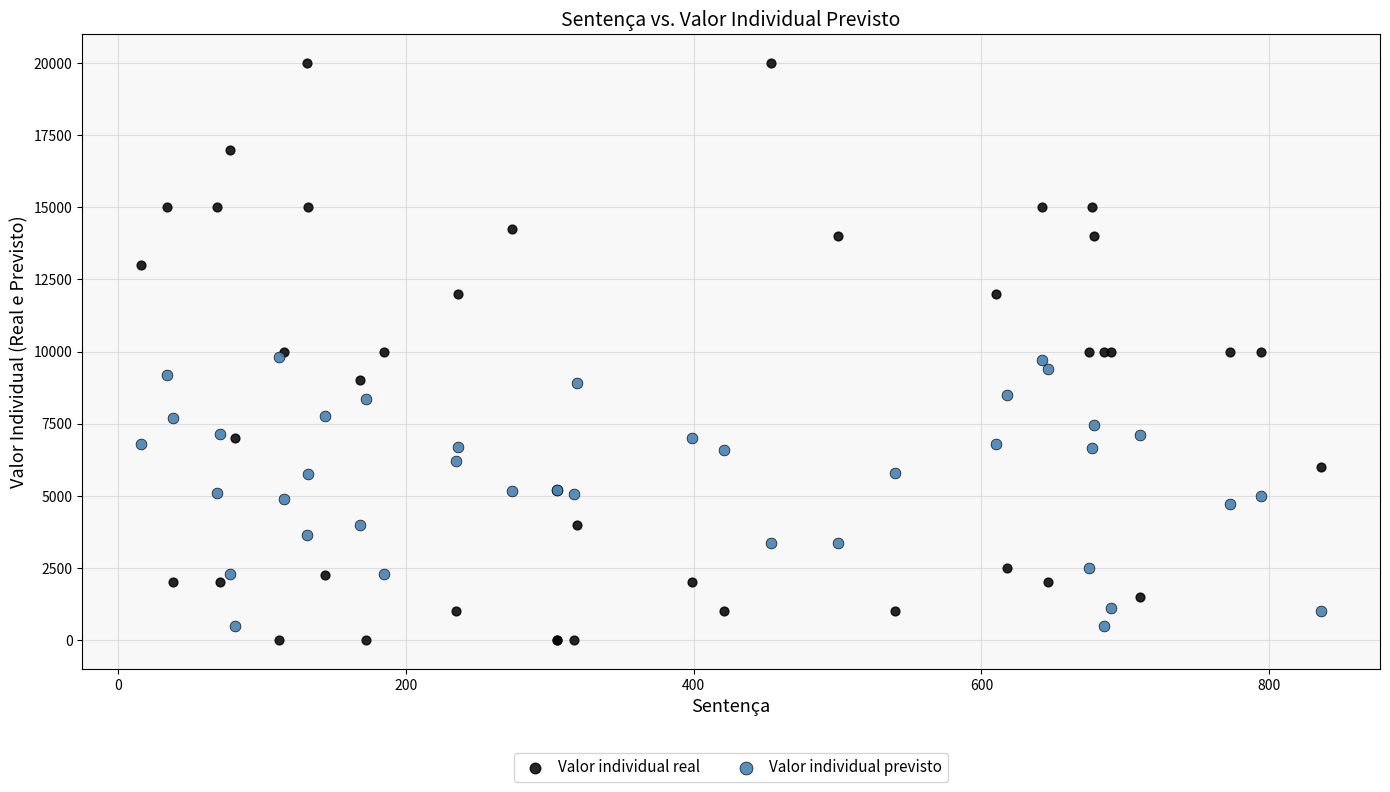

Which series contains the lowest Y value?

Valor individual real